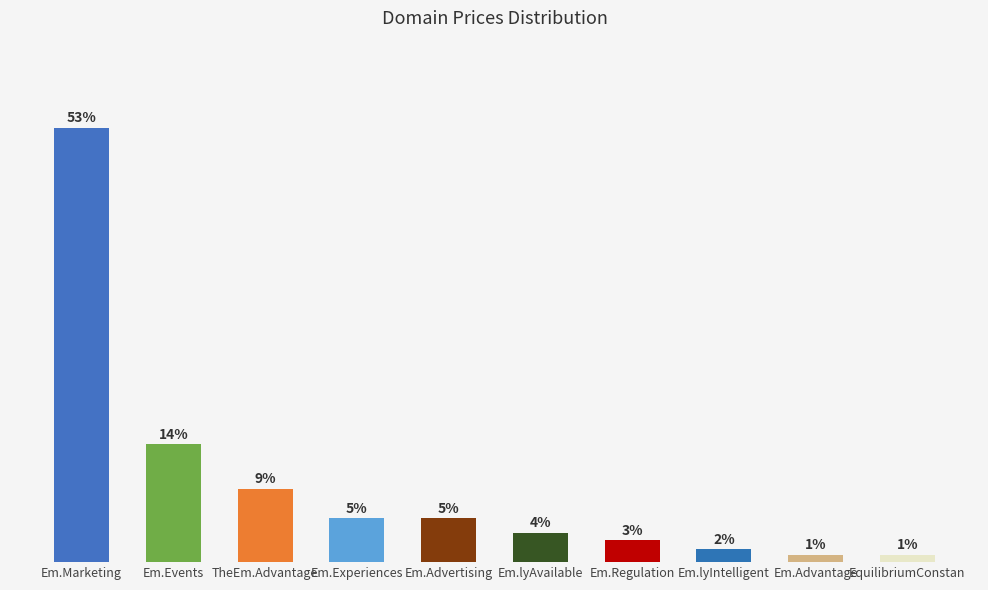

What is the label of the 1st bar from the left?

Em.Marketing